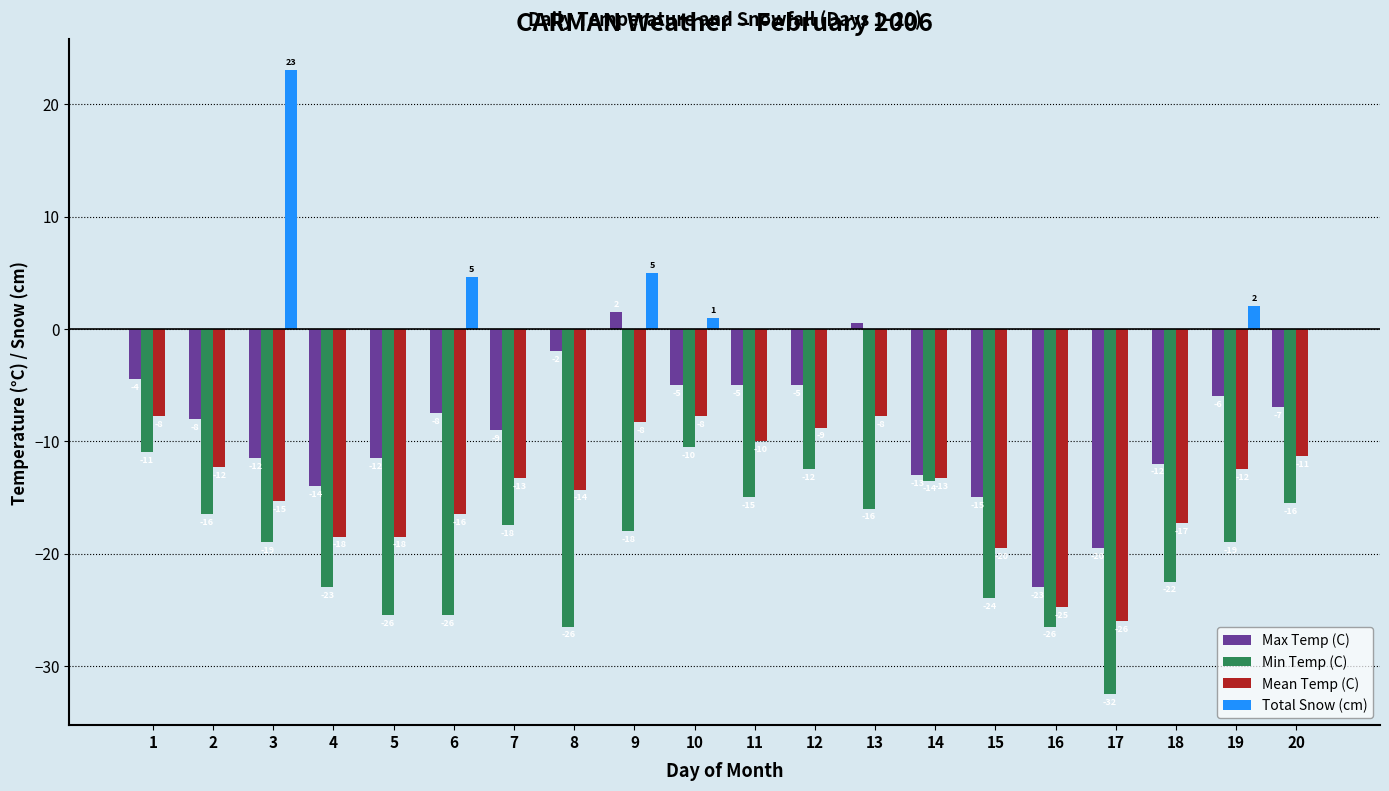

What is the total value across all series at 19?

-35.5